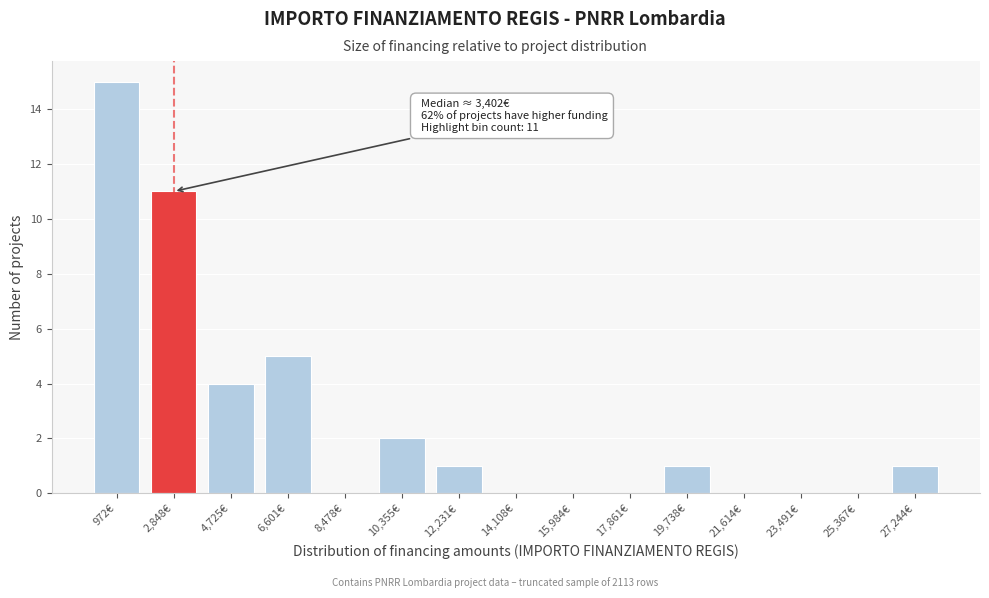

Reading left to right, transcribe all the data shown in this chart.

972€=15	2,848€=11	4,725€=4	6,601€=5	8,478€=0	10,355€=2	12,231€=1	14,108€=0	15,984€=0	17,861€=0	19,738€=1	21,614€=0	23,491€=0	25,367€=0	27,244€=1